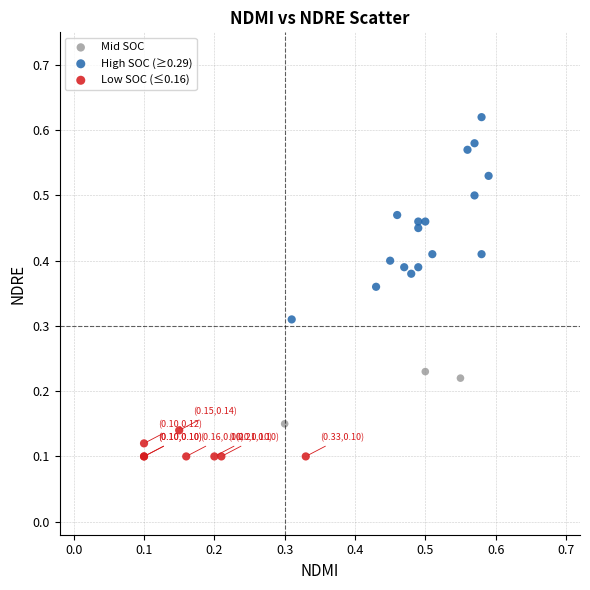

Which series contains the lowest Y value?

Low SOC (≤0.16)